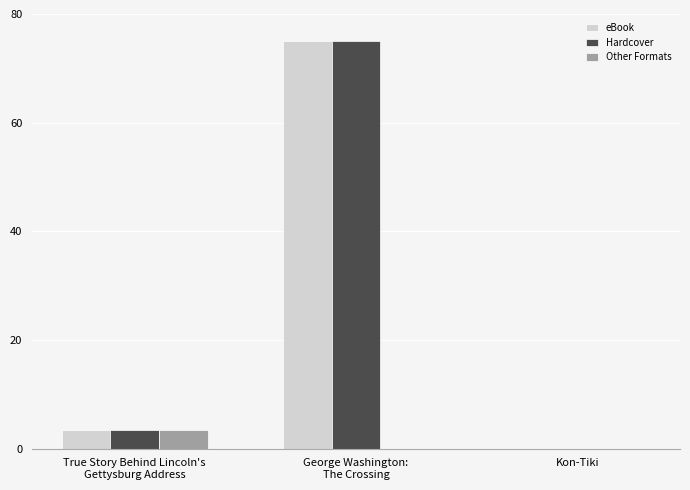

How many values in the Hardcover series exceed 3?

2